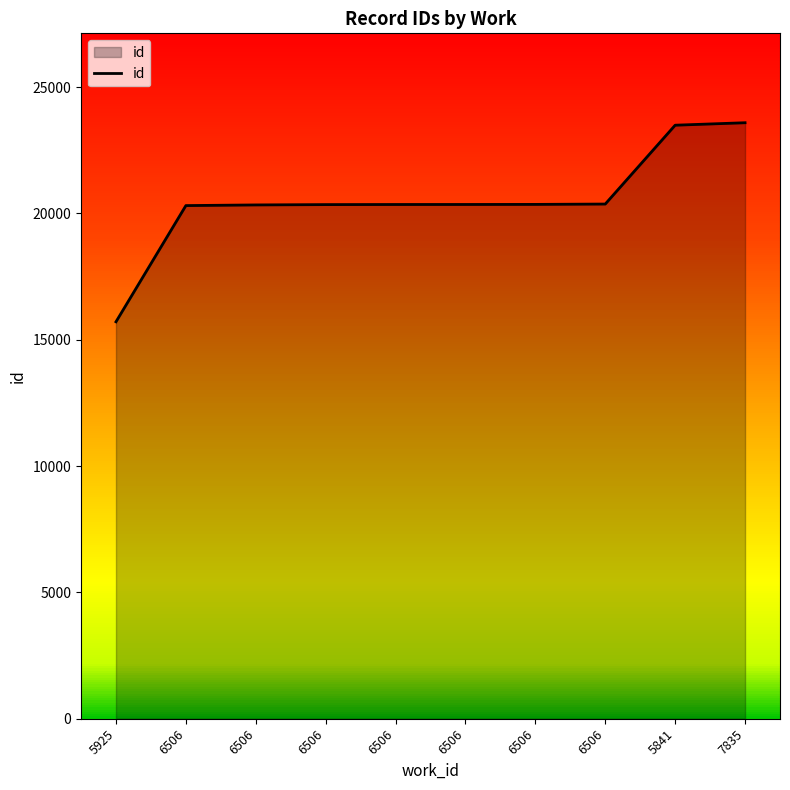

The chart shows a value of 24956 at 5925. True or false?

False